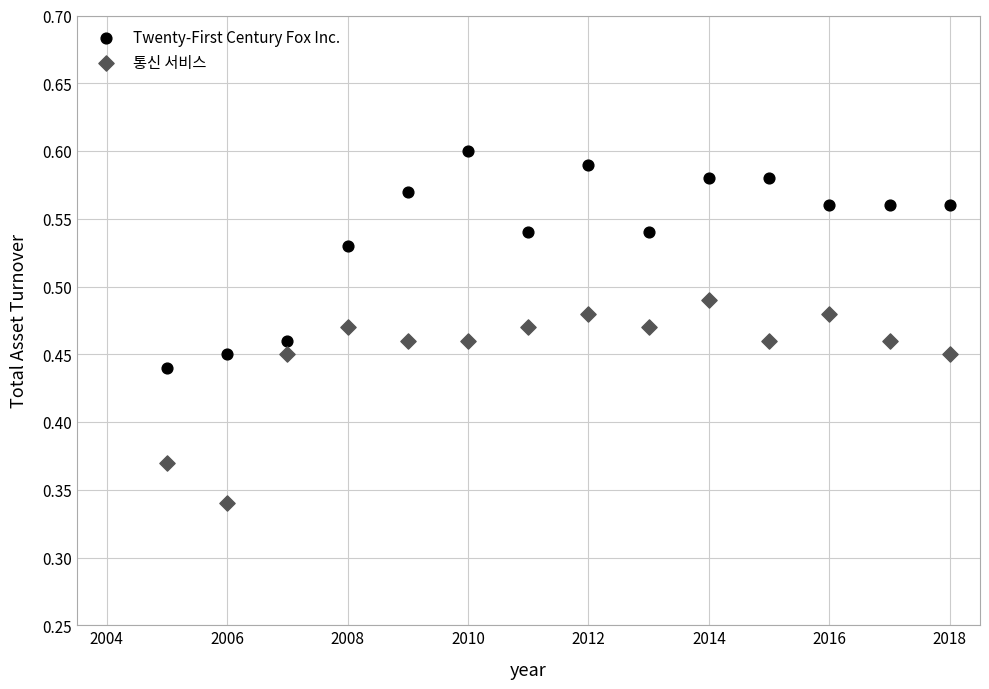

What is the X range (max minus min) for the scatter plot?

13.0